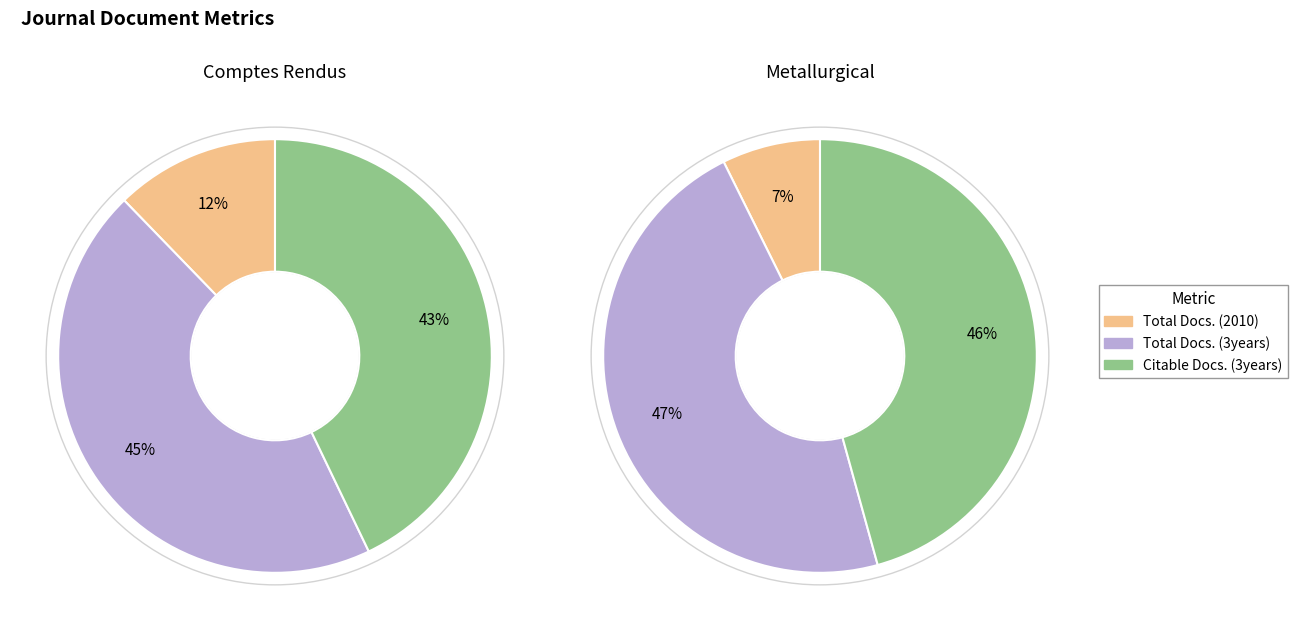

Between Comptes Rendus - Mecanique and Metallurgical Research and Technology, which is larger?

Comptes Rendus - Mecanique